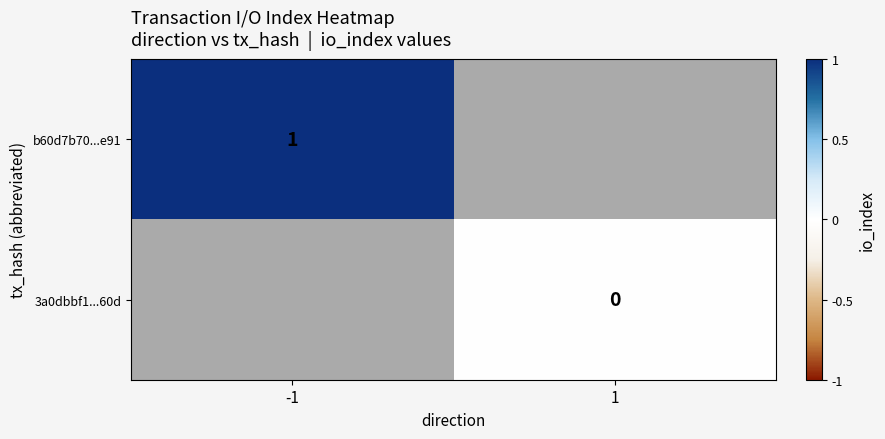

The value of b60d7b70...e91 at -1 is 1. True or false?

True